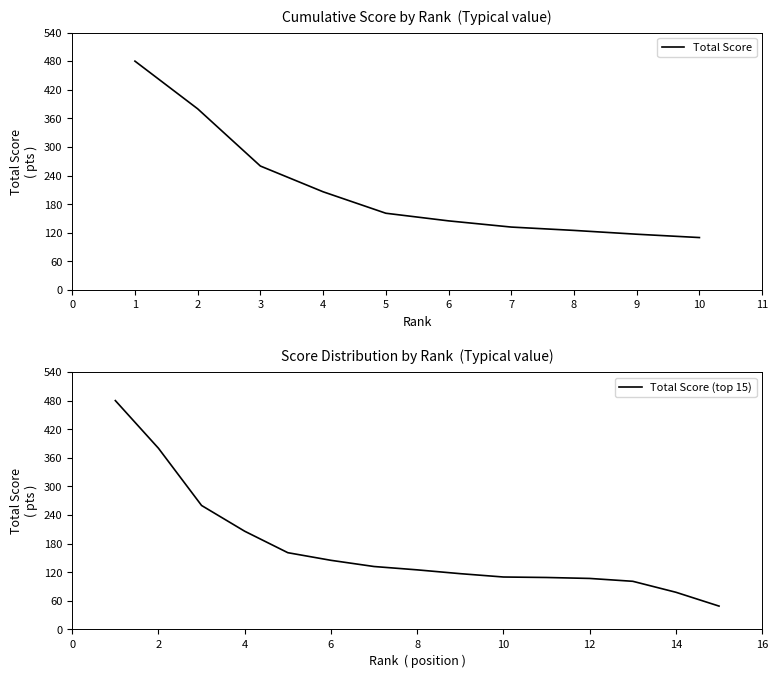

The chart shows a value of 222 at 1. True or false?

False